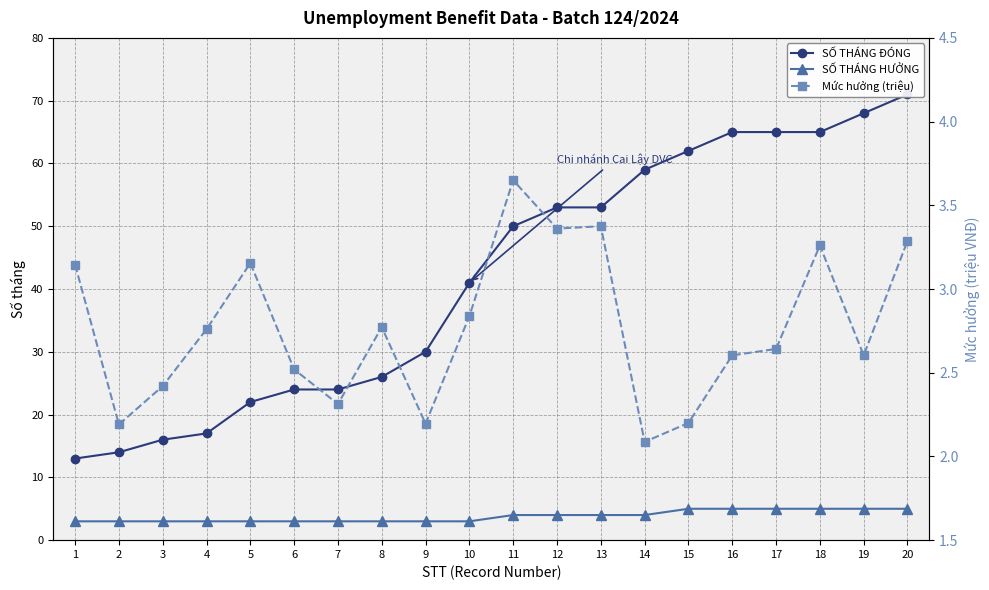

In Mức hưởng (triệu), how many points are lower than both neighbors (excluding endpoints)?

6